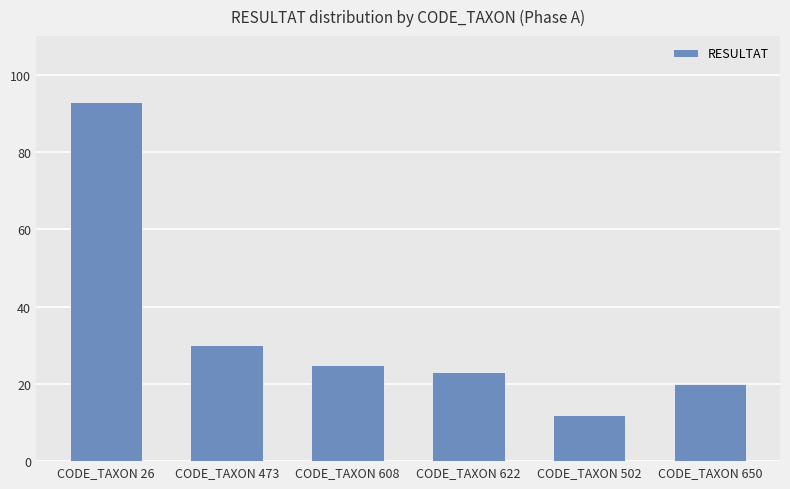

What is the label of the 1st bar from the right?

CODE_TAXON 650